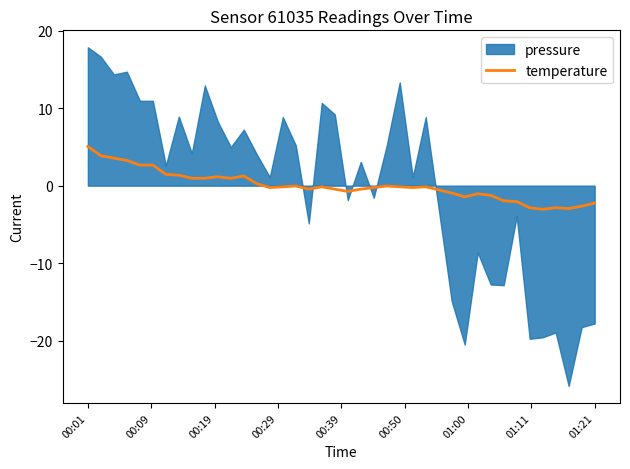

The value of temperature at 00:01 is 5.1. True or false?

True